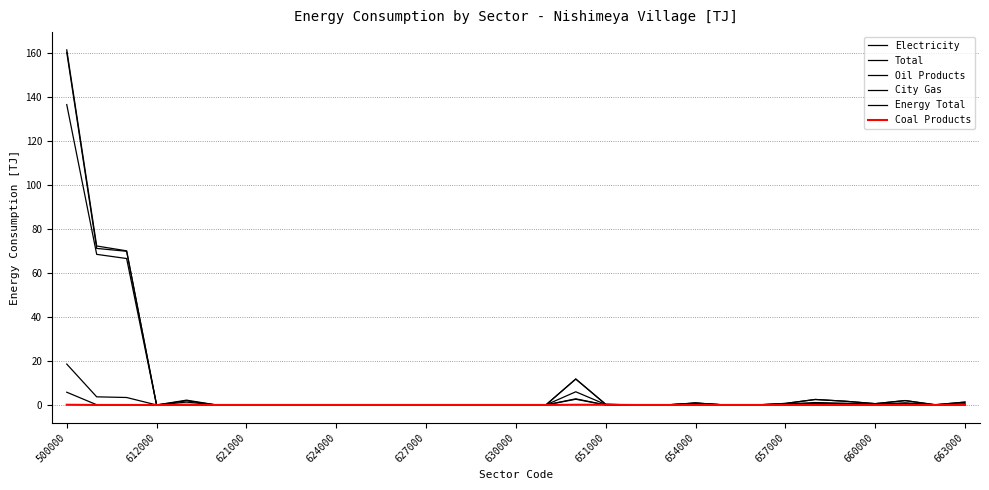

What is the difference between the maximum and minimum values in the Energy Total series?

160.4